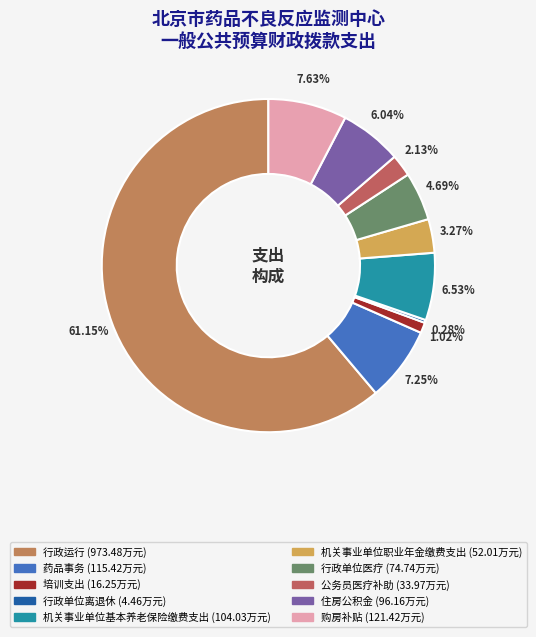

To the nearest percent, what portion does 行政单位医疗 represent?

5%